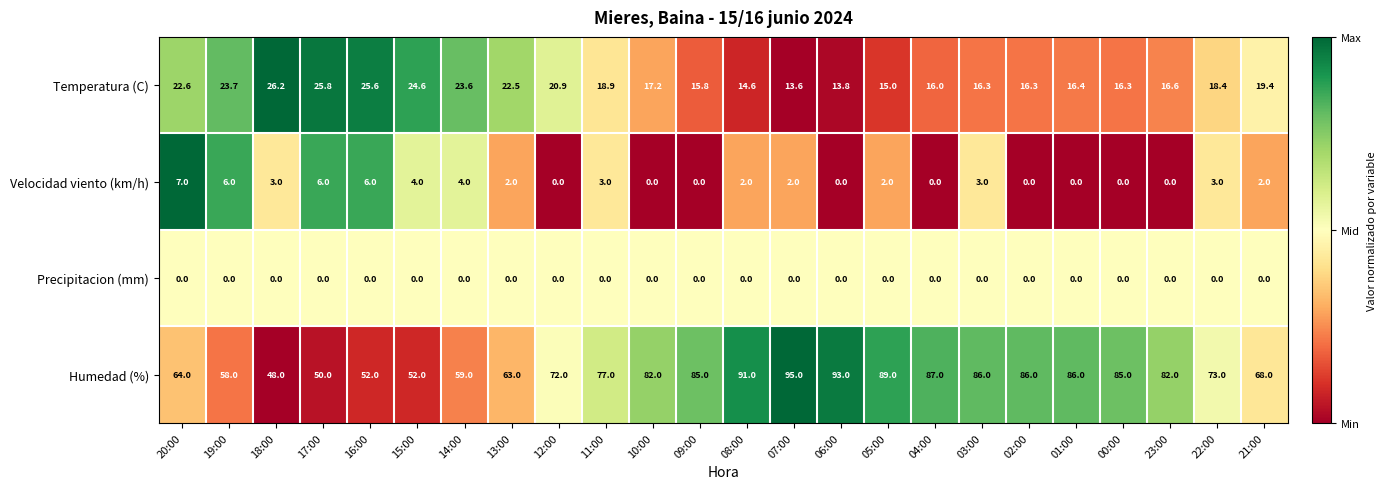

Which series has the largest range (max minus min)?

Humedad (%)